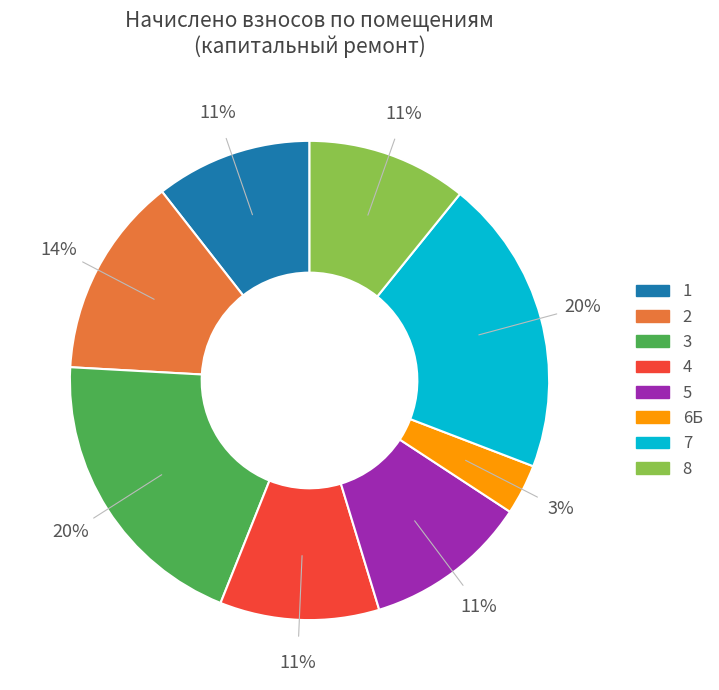

Which has a higher value, 3 or 5?

3